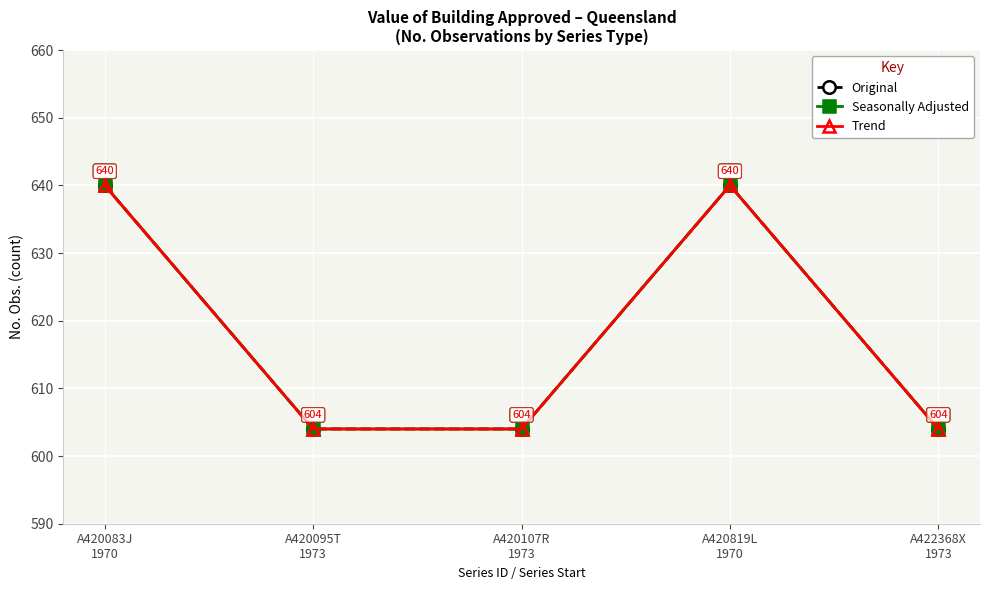

Is this an area chart (filled region under the line)?

No